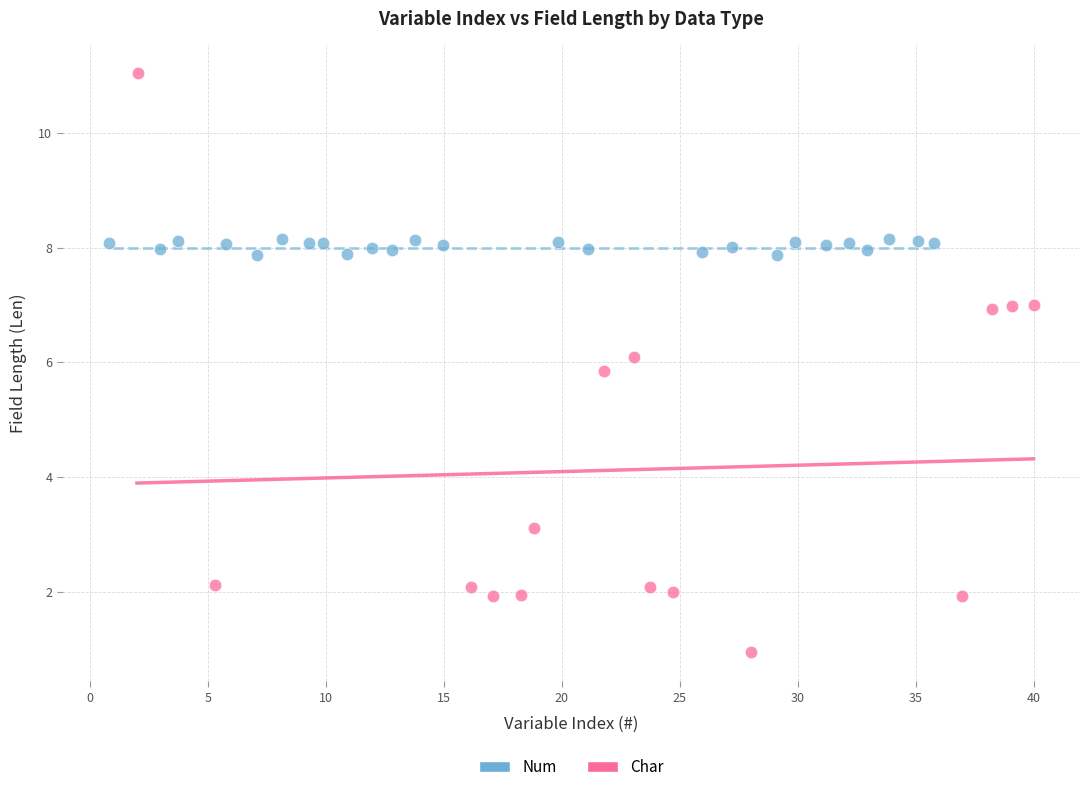

Which series has the largest Y range (max minus min)?

Char